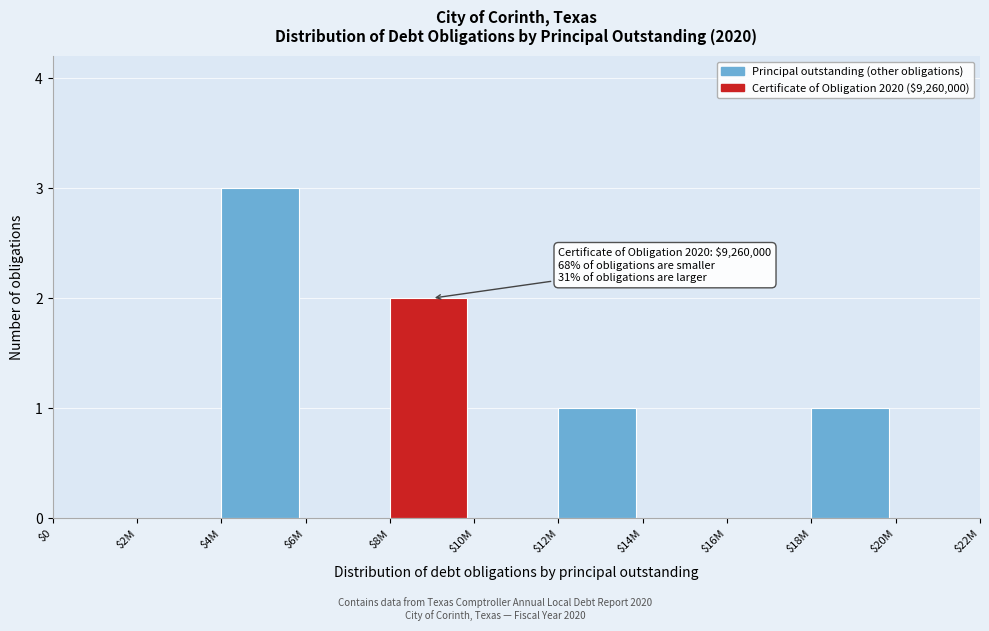

What is the maximum value shown in the chart?

3